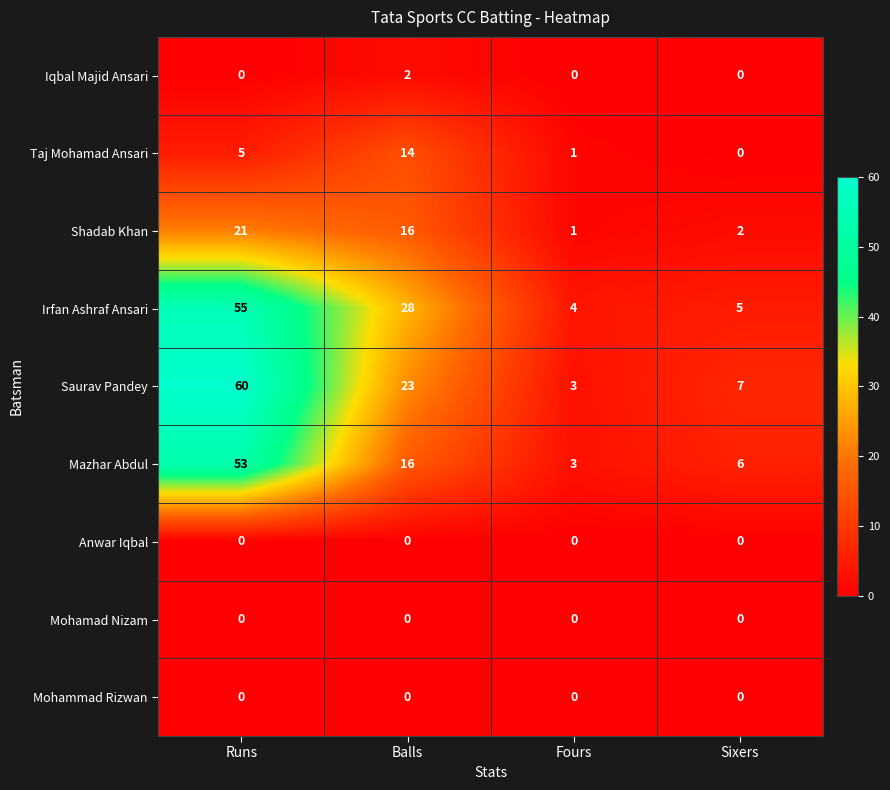

Which label corresponds to the largest value in the chart?

Runs